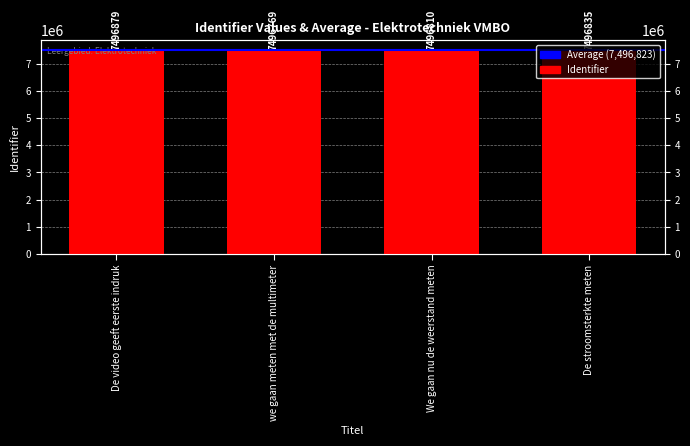

What is the change in value from we gaan meten met de multimeter to We gaan nu de weerstand meten?

+41